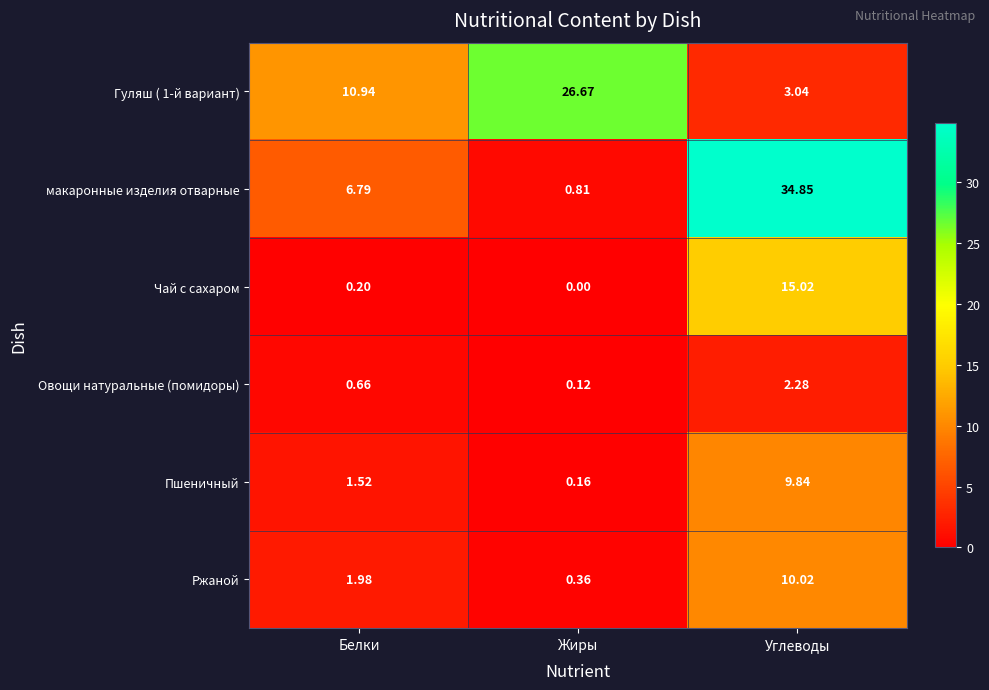

Count the number of categories in the chart.

3